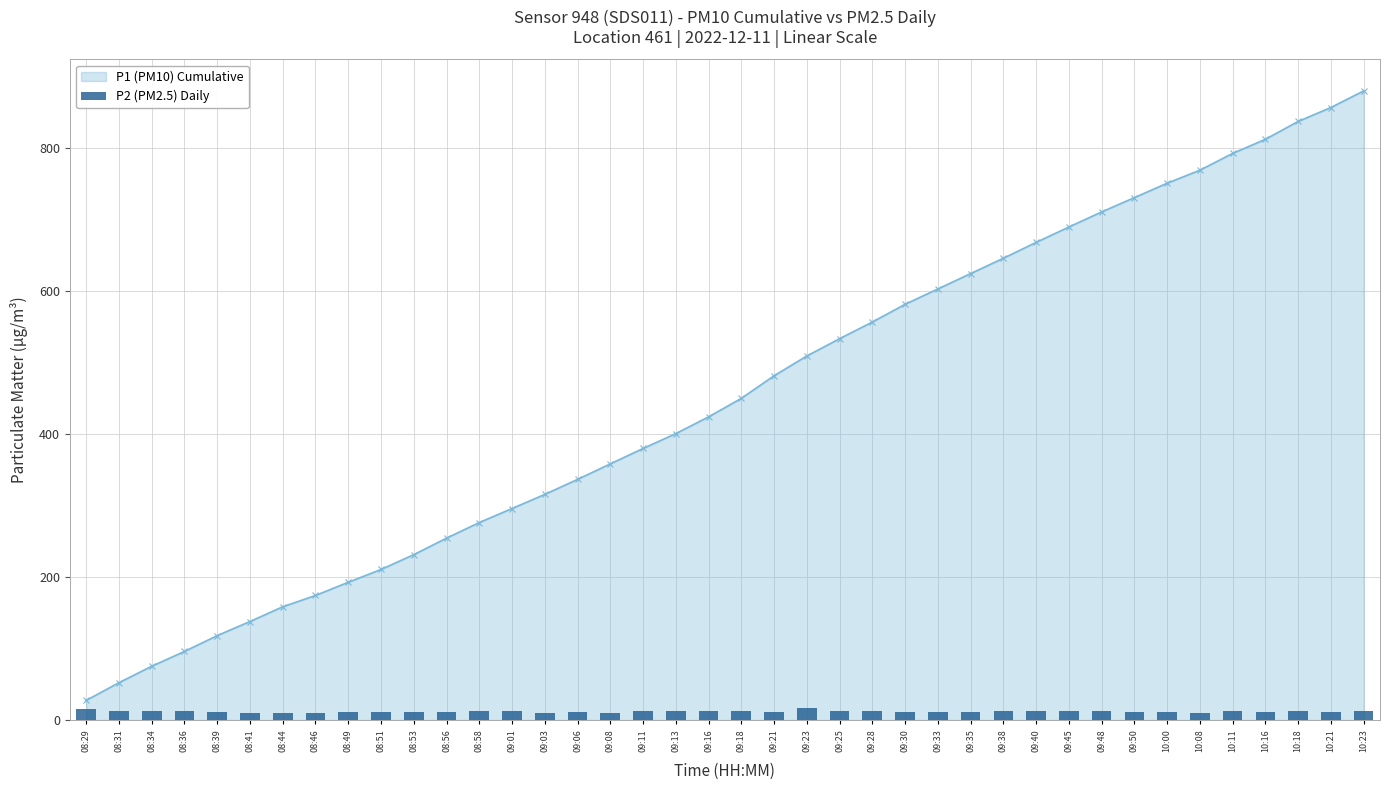

Does the chart contain stacked bars?

No